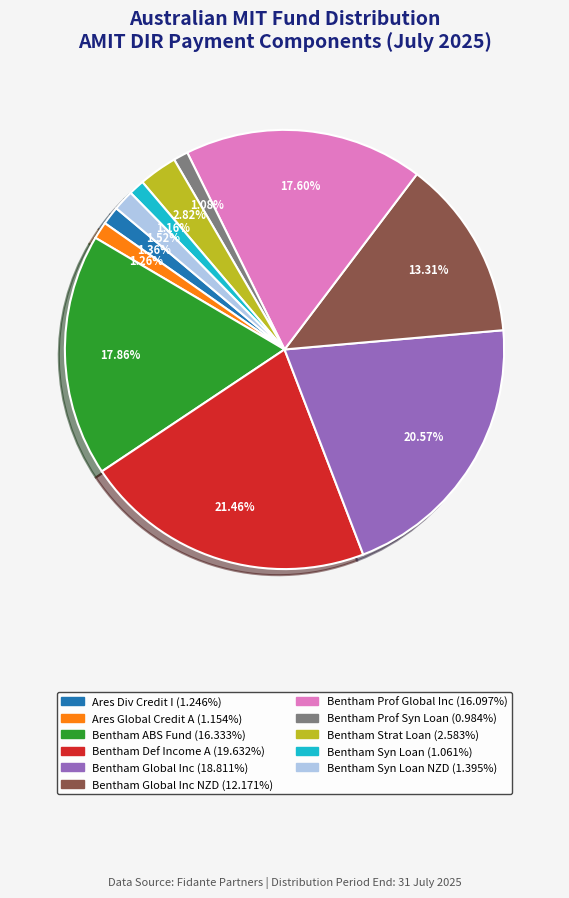

Is there any slice that represents more than half of the pie?

No